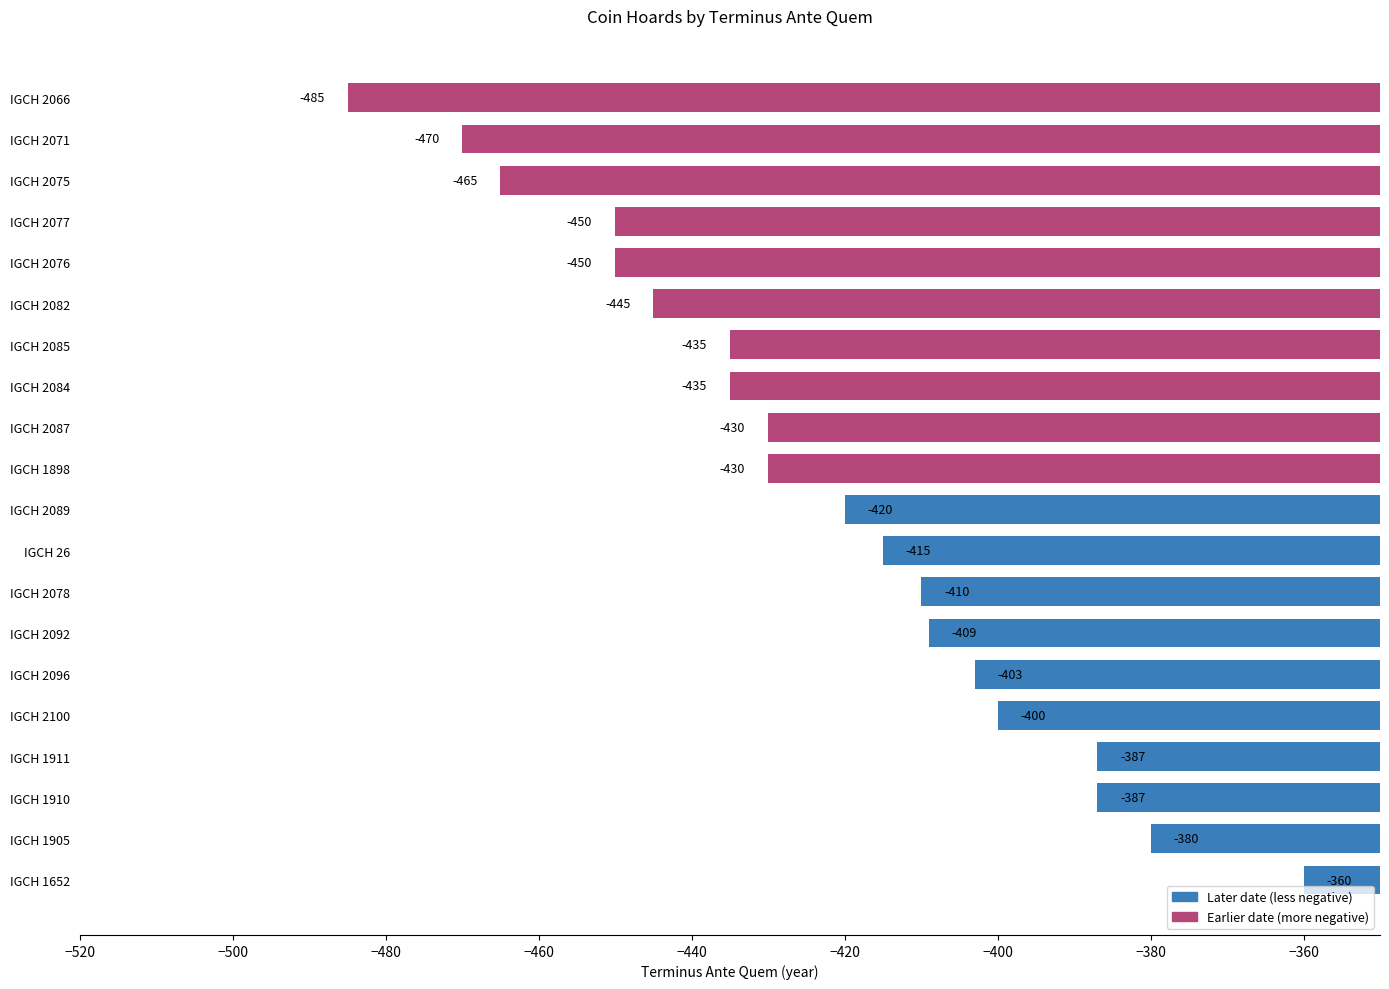

Reading bottom to top, list all the values displayed in this chart.

IGCH 1652=-360	IGCH 1905=-380	IGCH 1910=-387	IGCH 1911=-387	IGCH 2100=-400	IGCH 2096=-403	IGCH 2092=-409	IGCH 2078=-410	IGCH 26=-415	IGCH 2089=-420	IGCH 1898=-430	IGCH 2087=-430	IGCH 2084=-435	IGCH 2085=-435	IGCH 2082=-445	IGCH 2076=-450	IGCH 2077=-450	IGCH 2075=-465	IGCH 2071=-470	IGCH 2066=-485